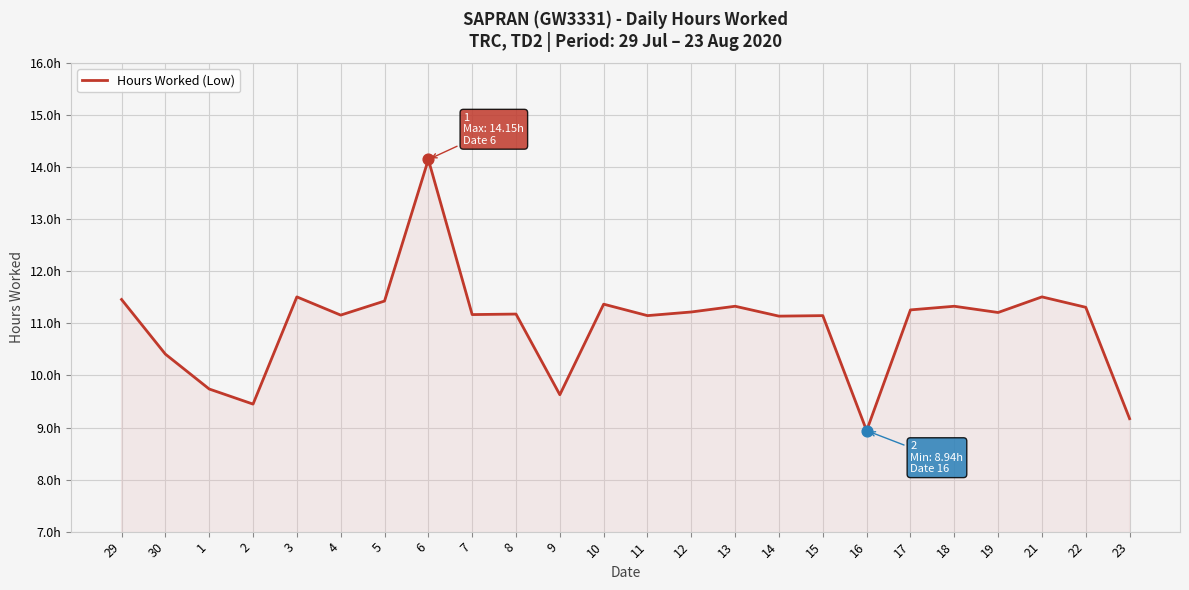

Does the chart have visible grid lines?

Yes